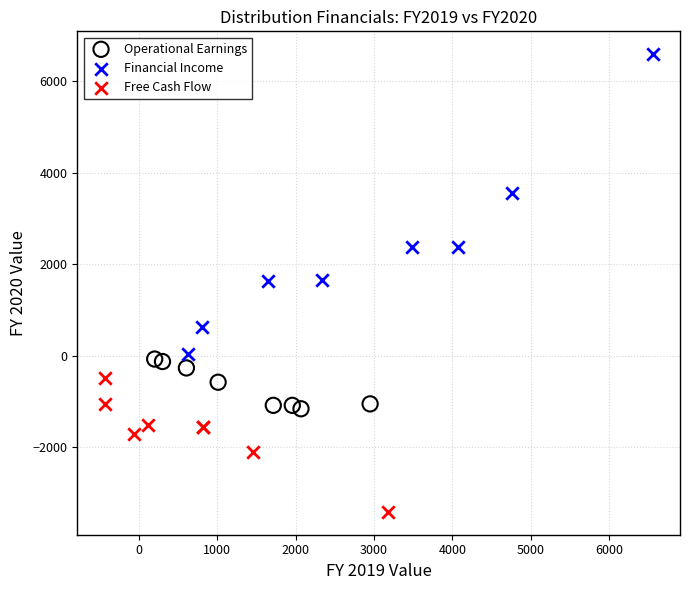

Which series has the largest Y range (max minus min)?

Financial Income